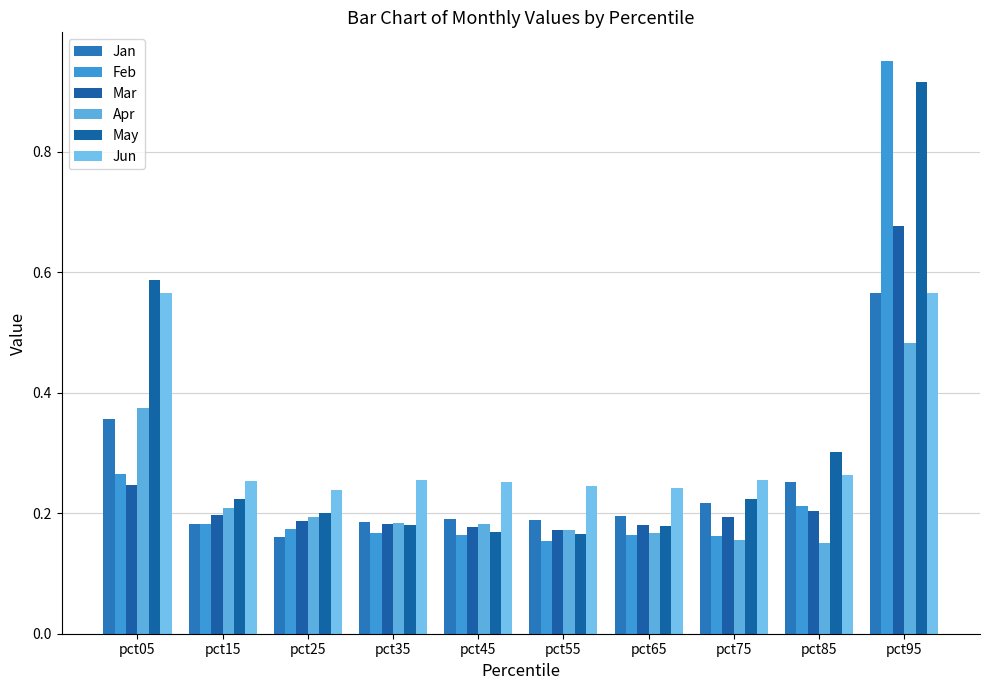

Is it true that Mar equals 0.1 at pct45?

False